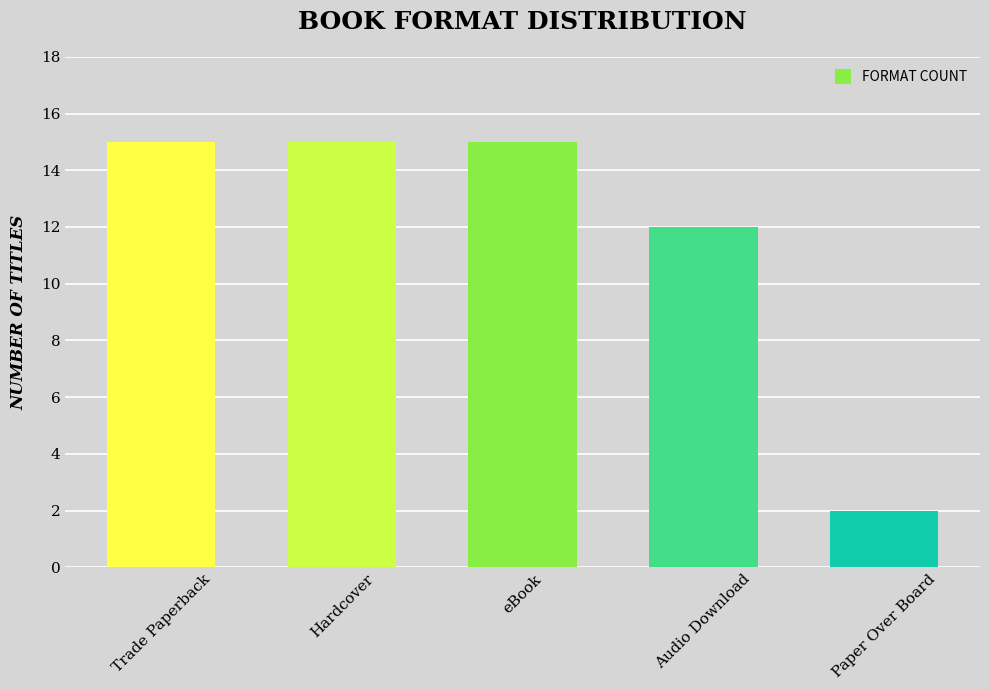

Which has a higher value, Audio Download or Hardcover?

Hardcover